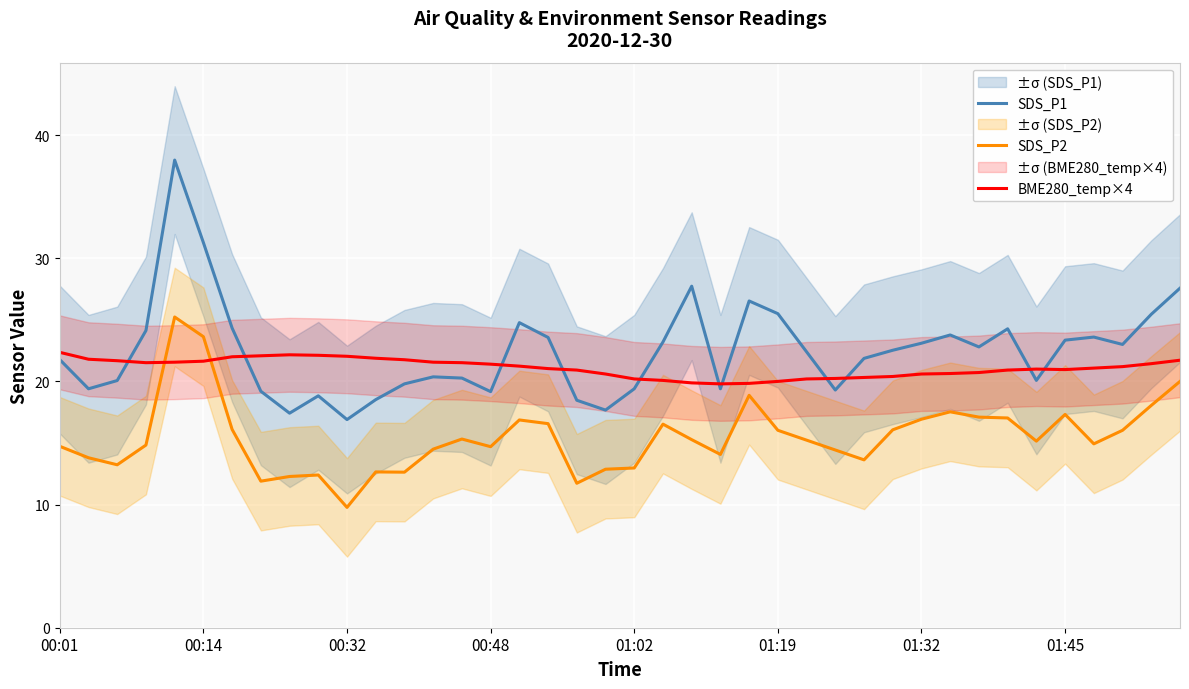

Does the chart display data point markers on the line(s)?

No